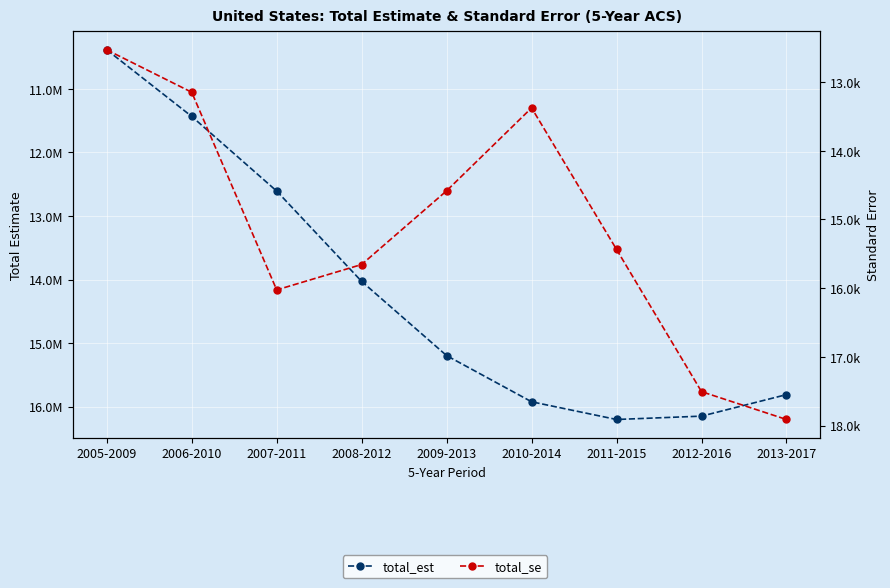

Which series has the largest total across all categories?

total_est